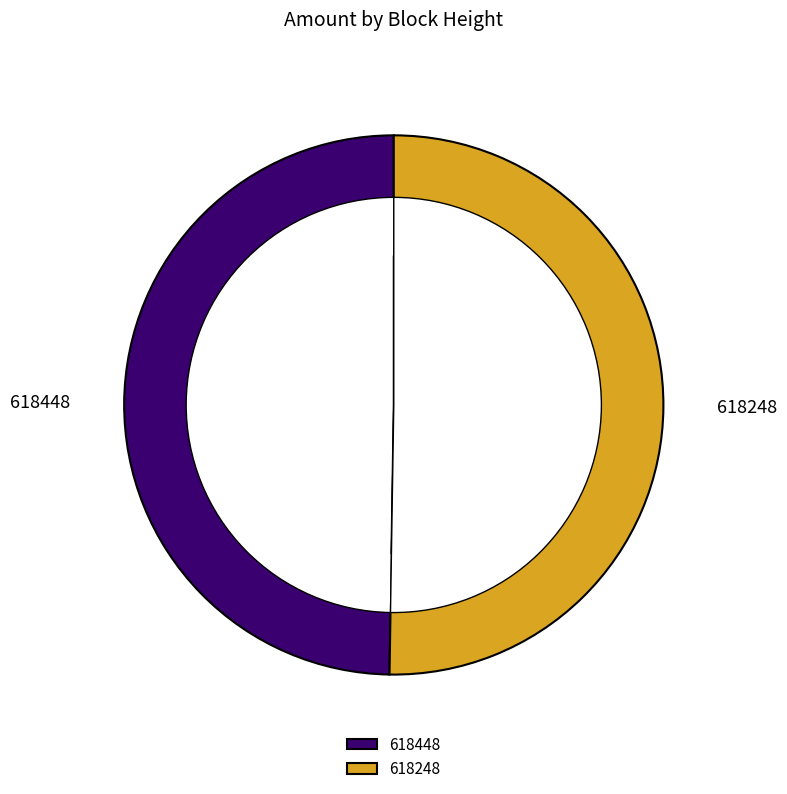

What is the smallest slice in the pie chart?

618448